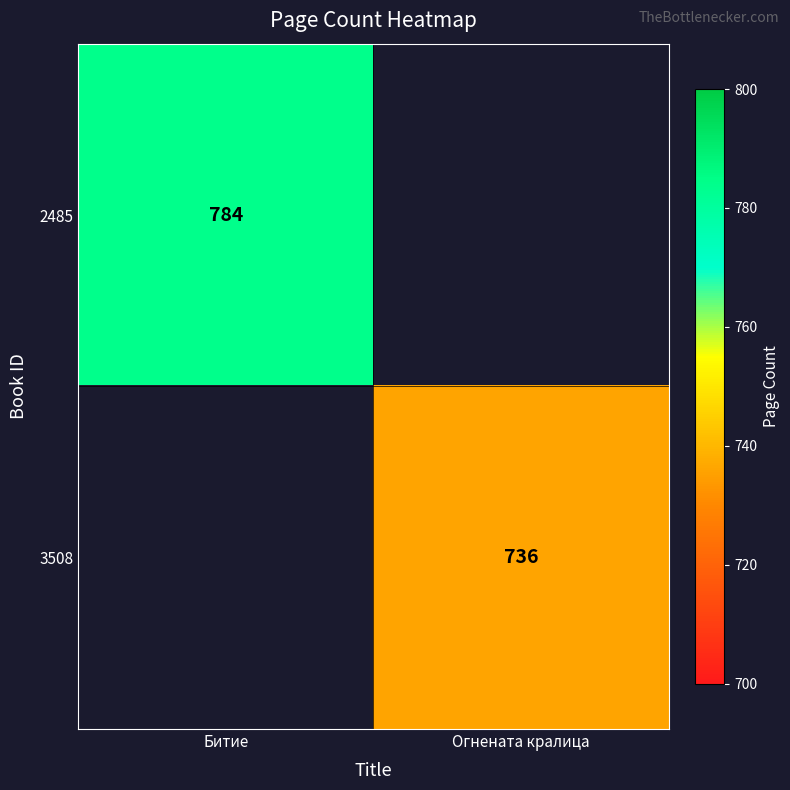

Which has a higher value, Огнената кралица or Битие?

Битие